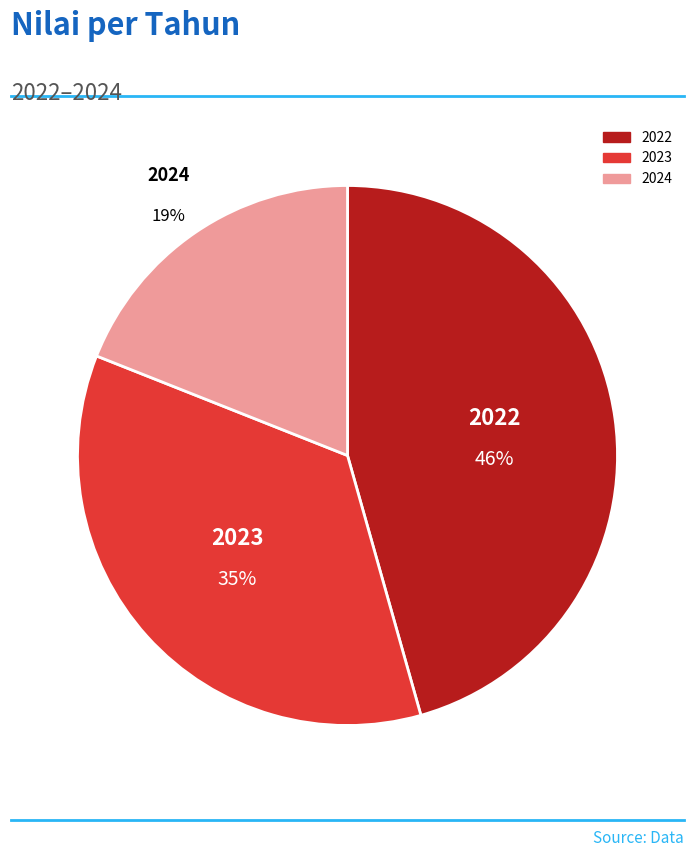

Does any single category account for the majority?

No